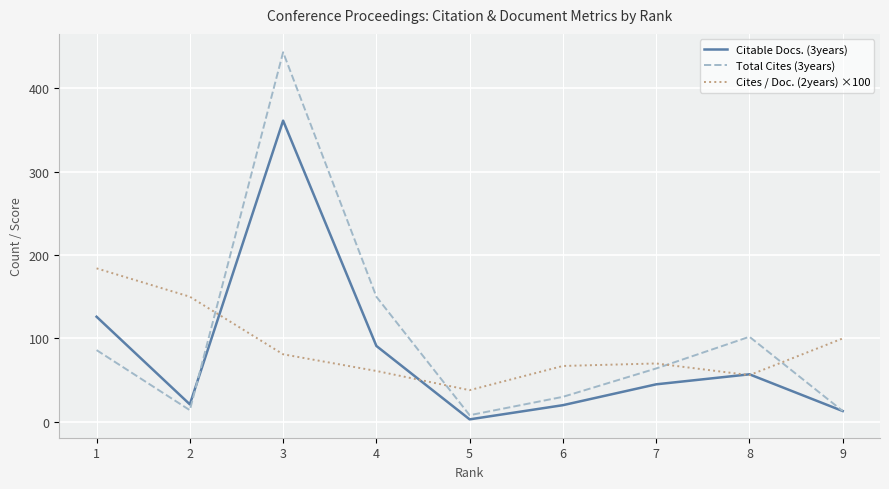

How many lines are shown in the chart?

3